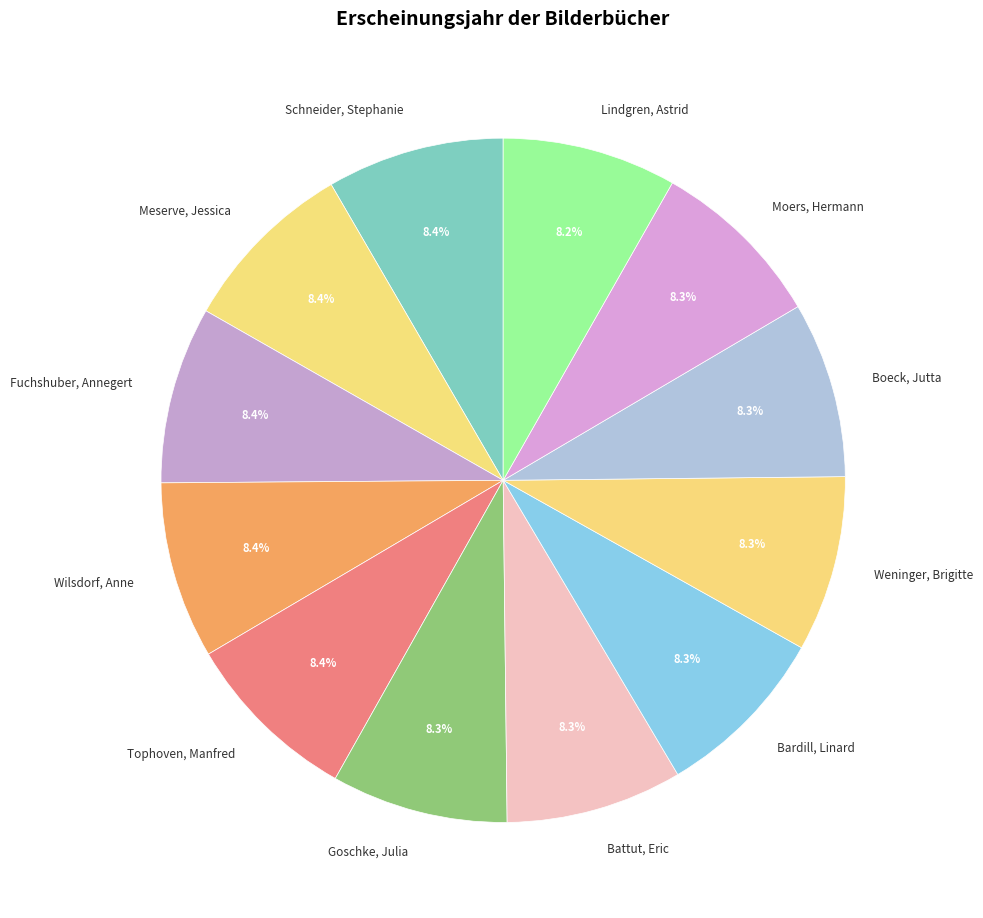

How many segments does this pie chart have?

12